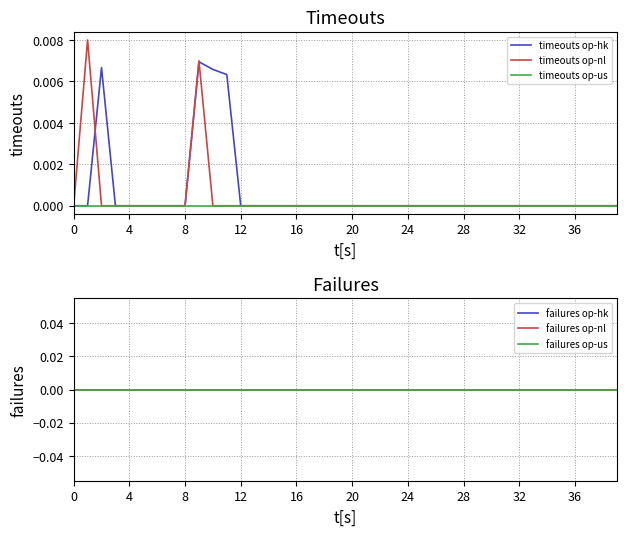

What is the label of the 21st point from the right?

19